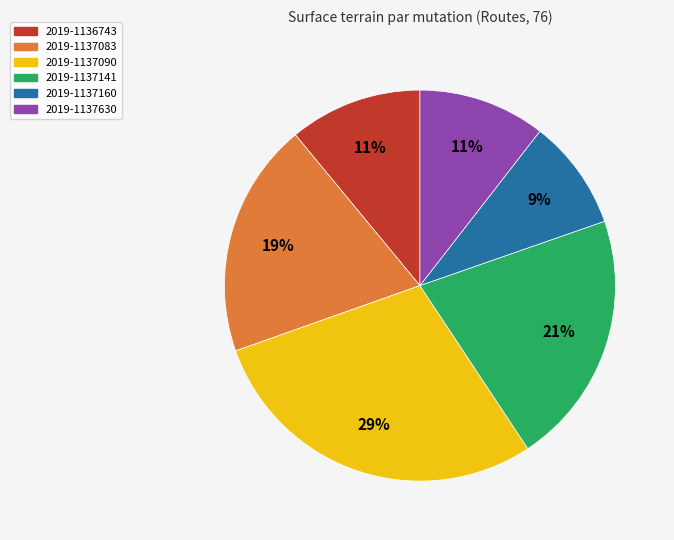

To the nearest percent, what is the difference between the largest and smallest slice percentages?

20%